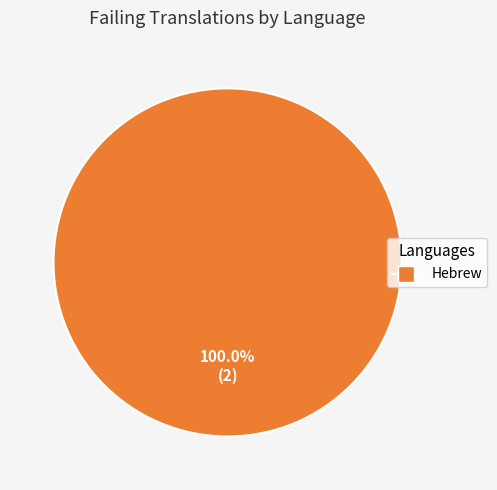

Is there a majority slice in this chart?

Yes